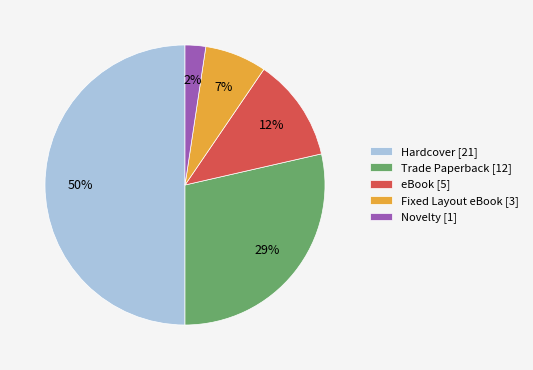

Is Novelty [1] the majority of the pie?

No